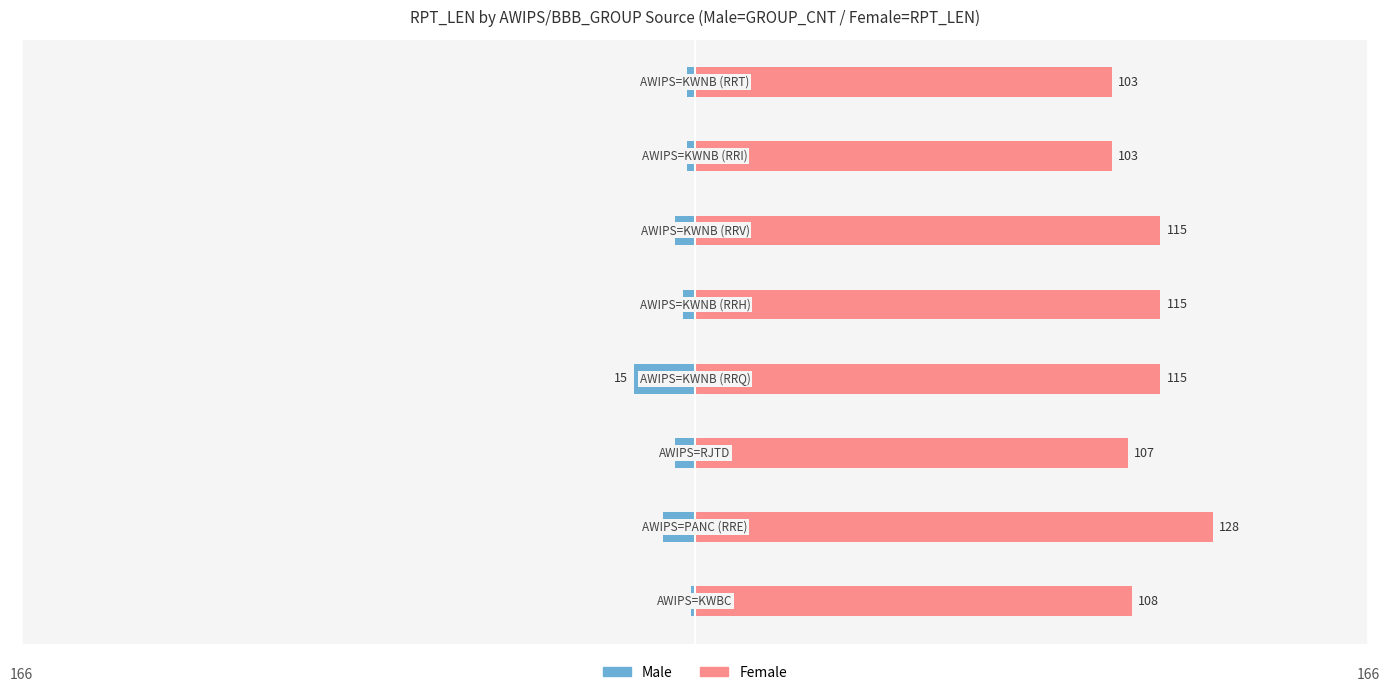

Are the bars grouped side by side (vs. stacked)?

Yes